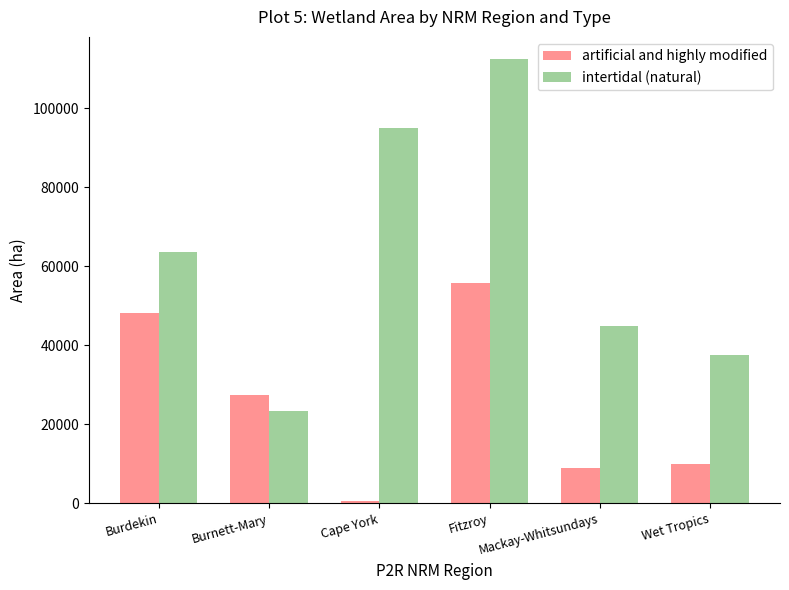

What is the maximum value shown in the chart?

112466